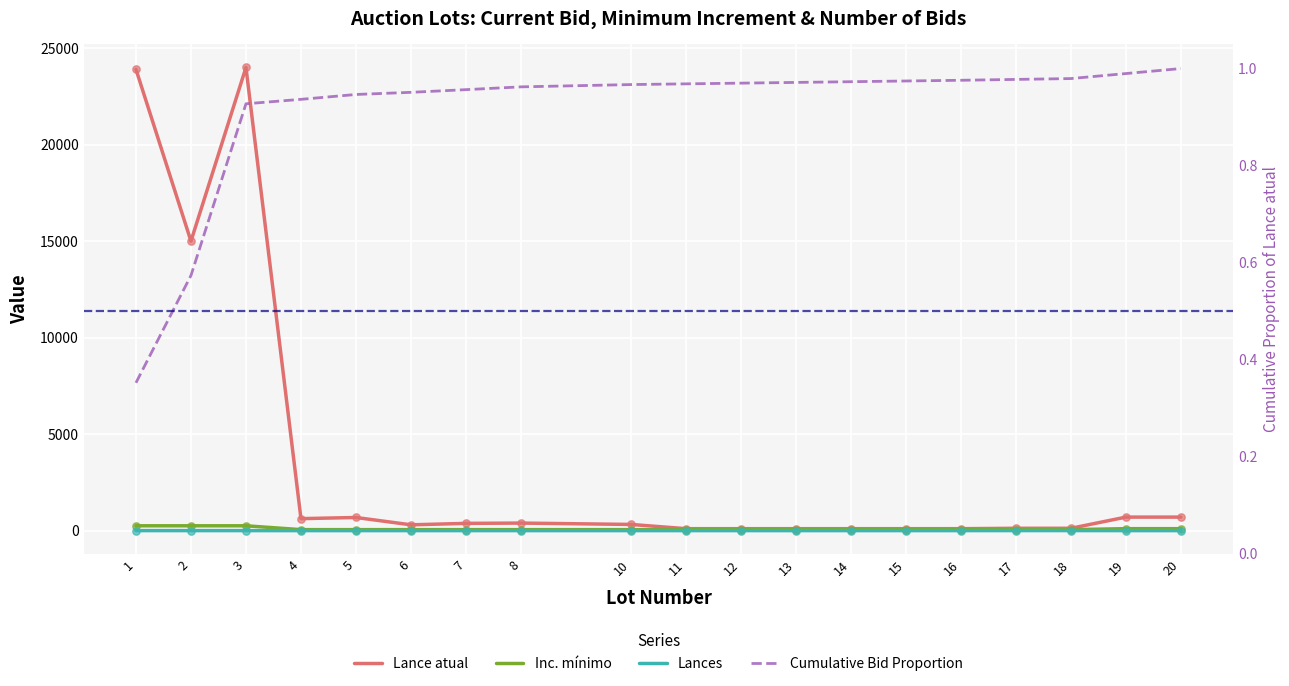

At how many categories does at least one series exceed 2508?

3